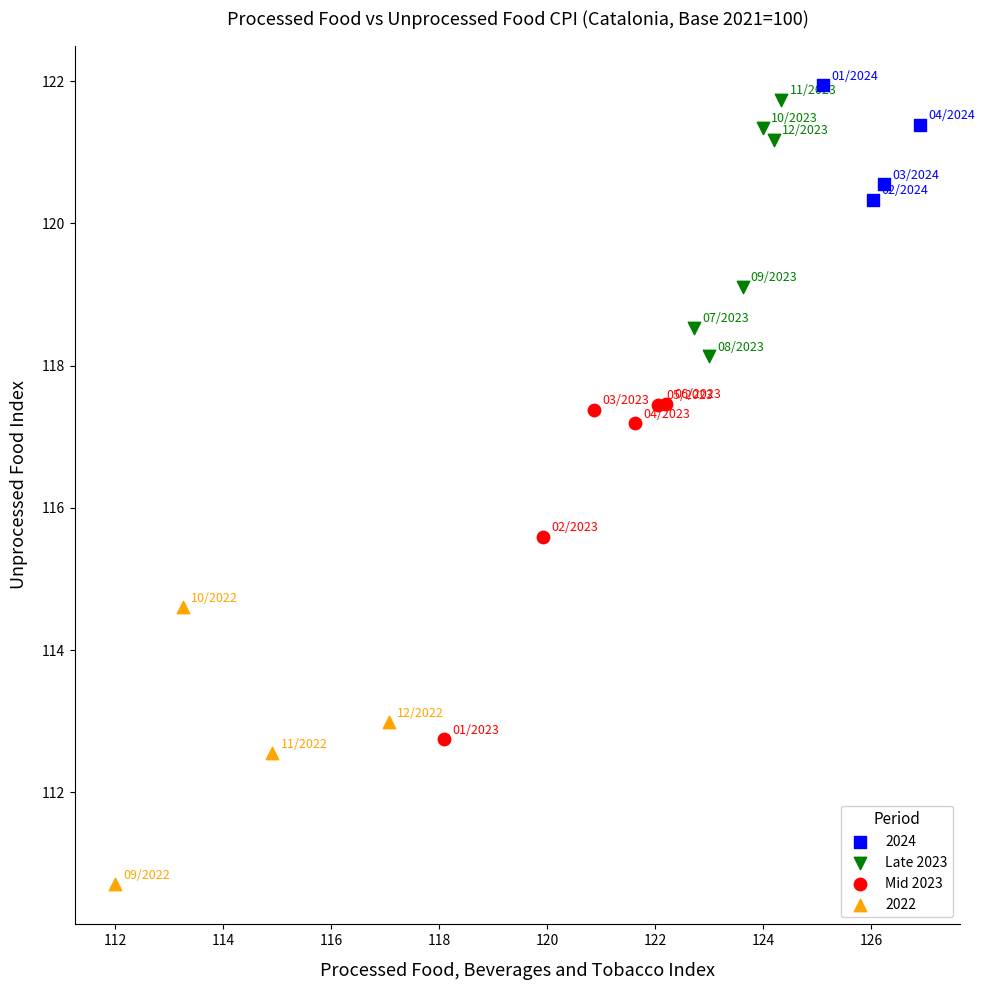

Which series has the largest Y range (max minus min)?

Mid 2023